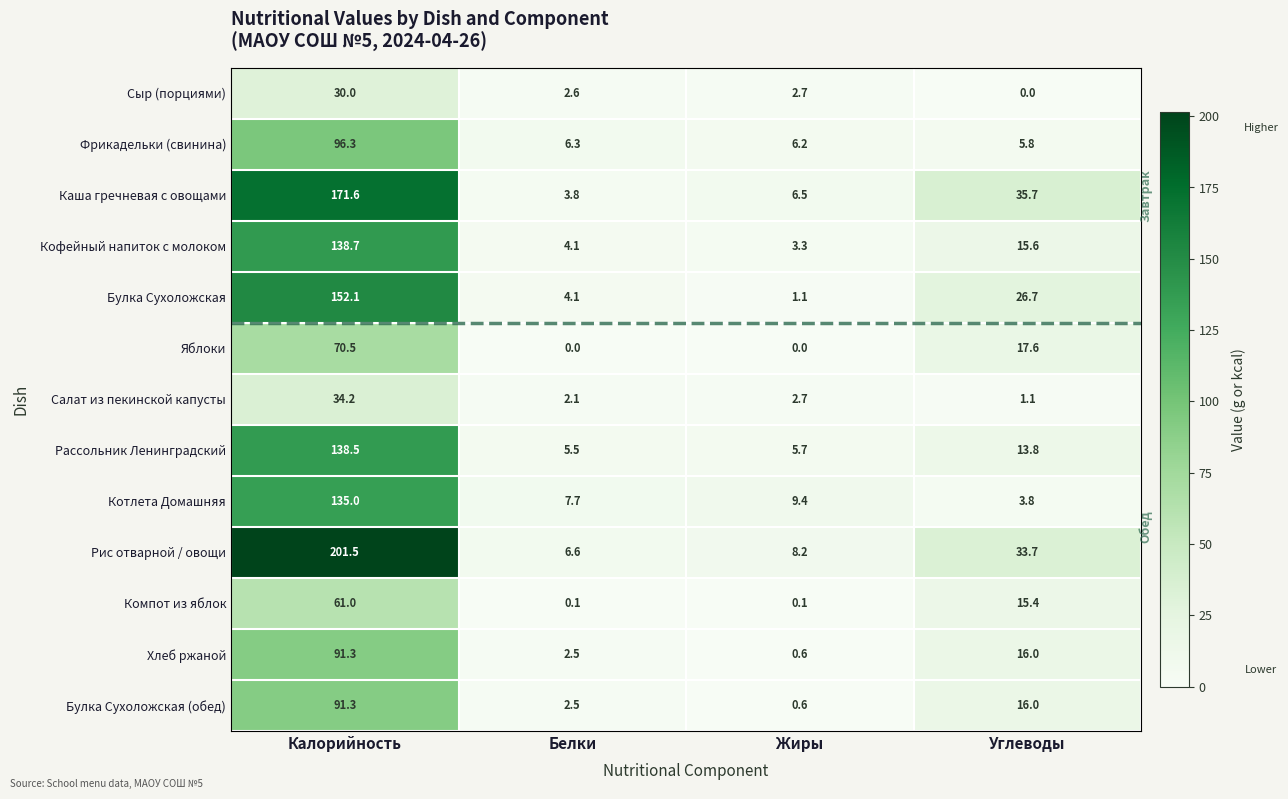

How many data points does each series have?

4